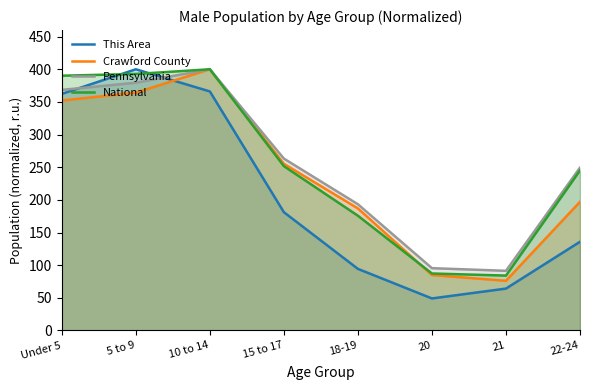

How many times do Pennsylvania and This Area cross each other?

2